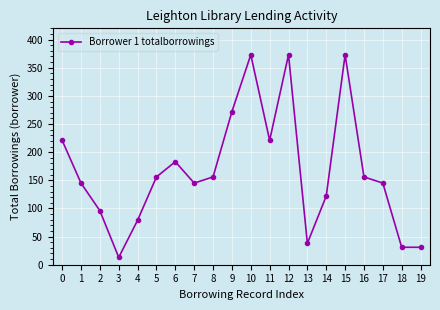

What is the sum of all values?

3329